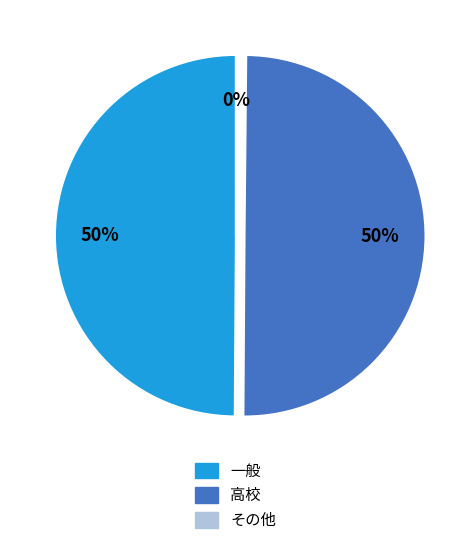

To the nearest percent, what is the average slice percentage?

33%